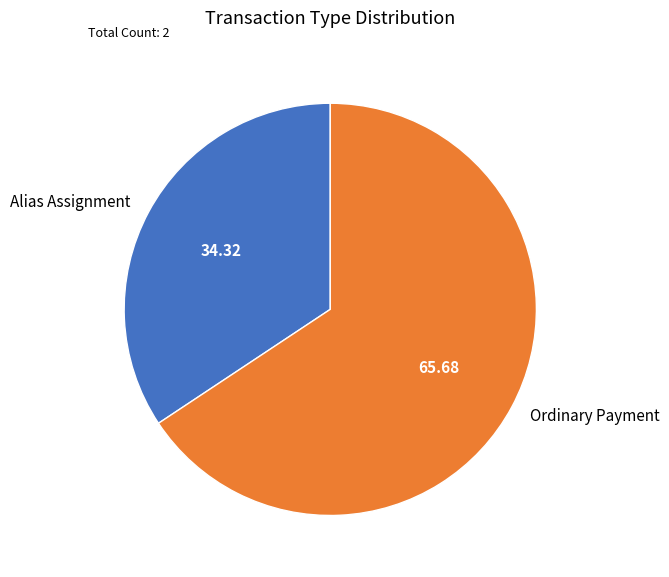

Between Alias Assignment and Ordinary Payment, which is larger?

Ordinary Payment